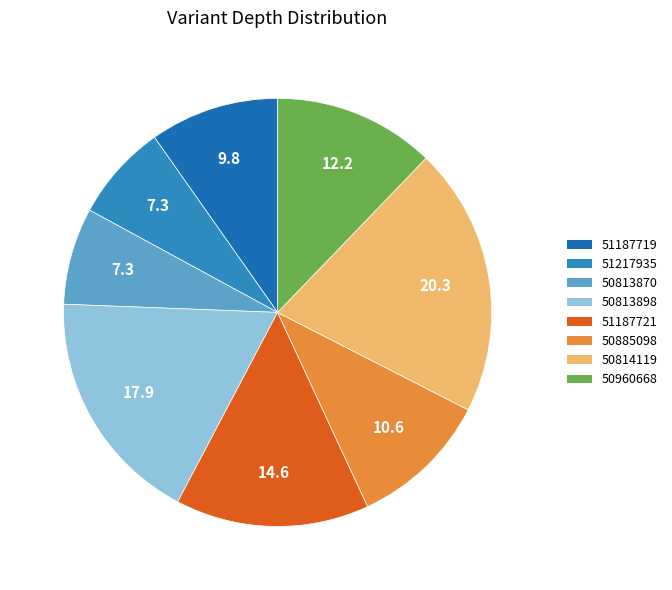

To the nearest percent, what is the difference between the largest and smallest slice percentages?

13%